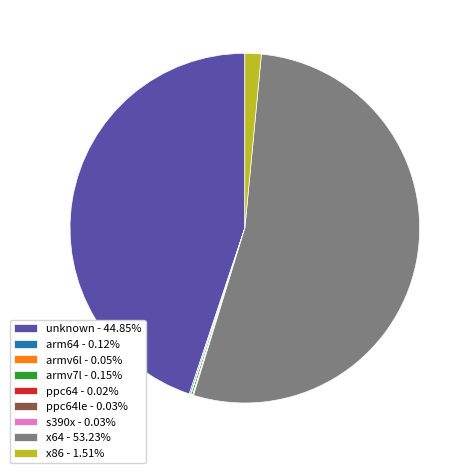

Does unknown - 44.85% account for over 50% of the chart?

No